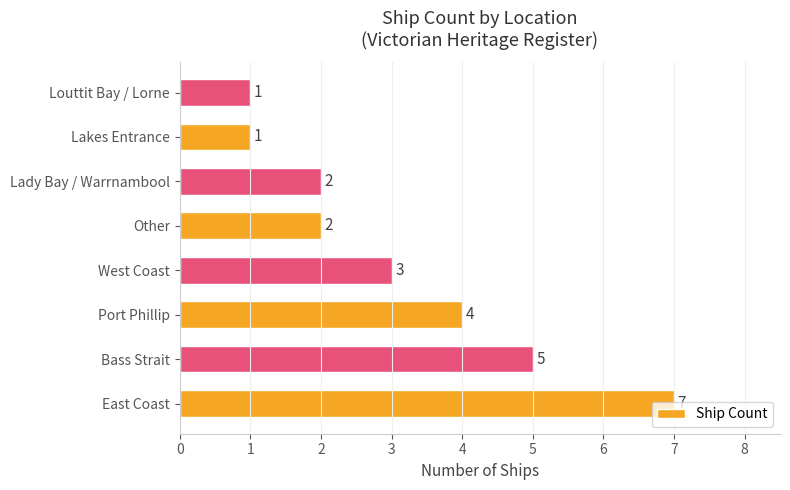

Where is the data nearest to the value 4?

Port Phillip